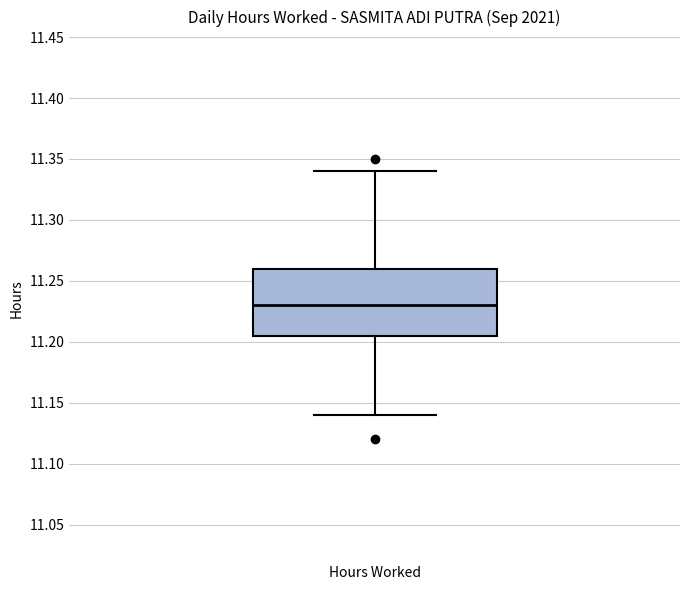

Where does the upper whisker of the box for Hours Worked end on the y-axis? The values are not printed on the chart, so give them approximately, as read against the axis.

11.340